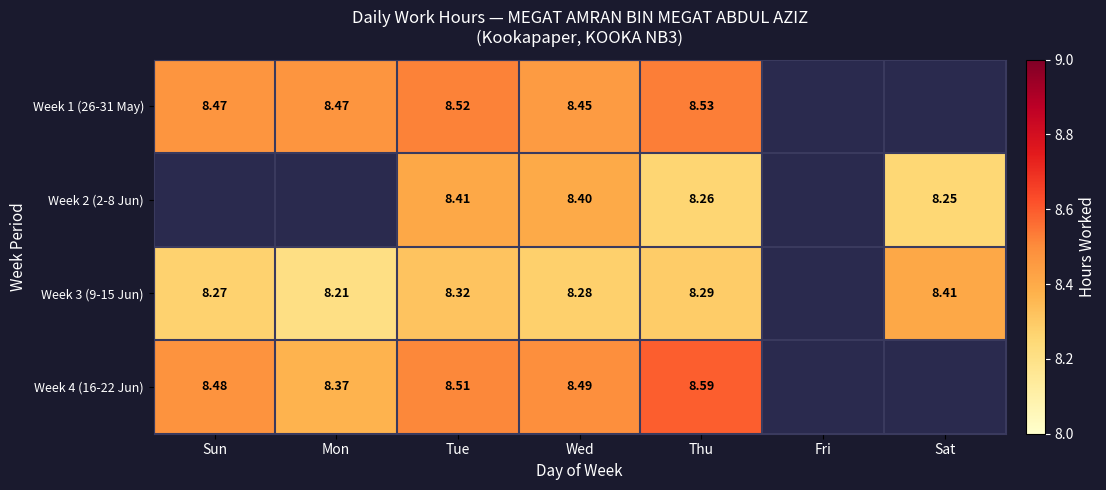

Is the value of Week 4 (16-22 Jun) at Wed greater than the value of Week 1 (26-31 May) at Fri?

No